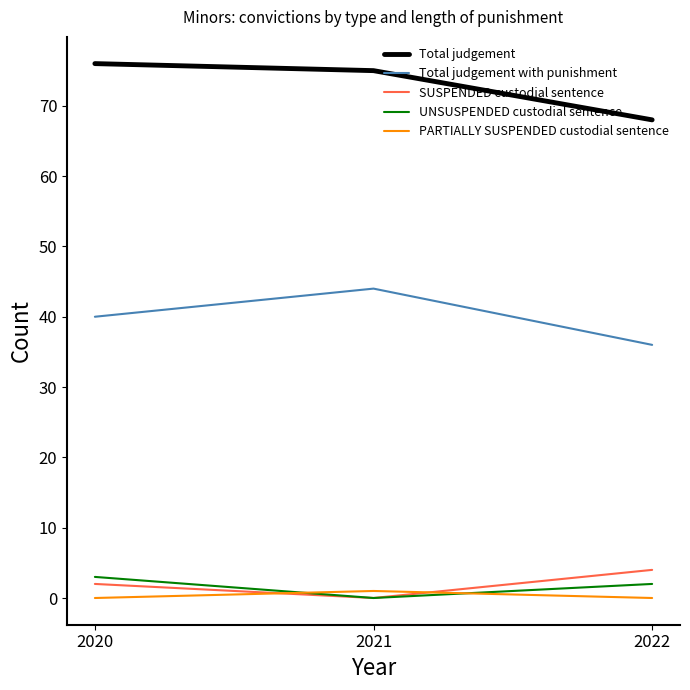

The value of Total judgement at 2020 is 76. True or false?

True